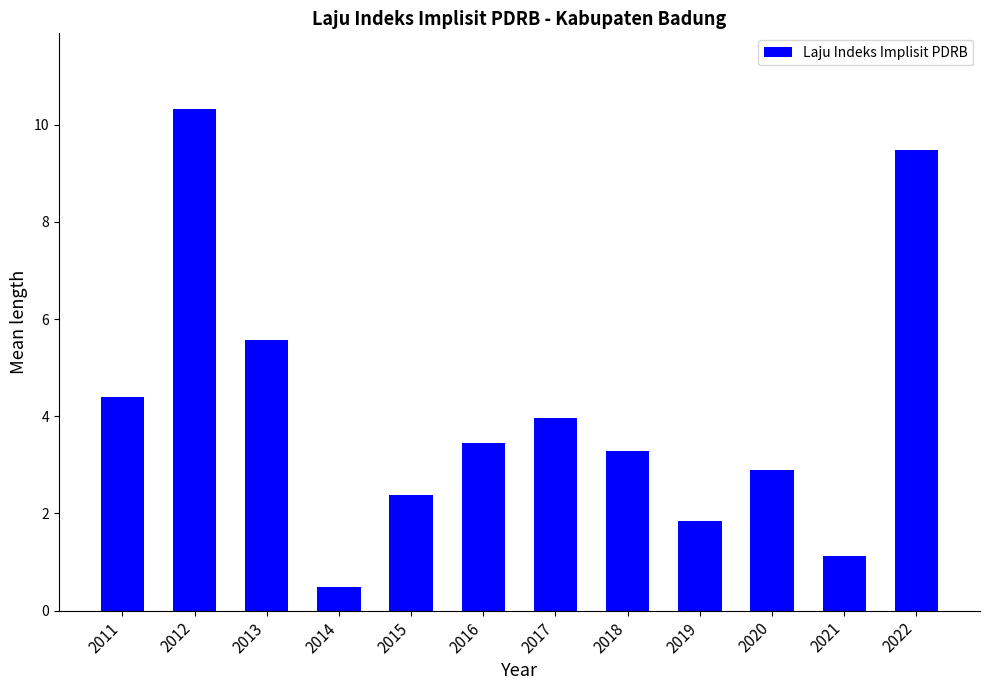

Approximately how many times larger is the value at 2015 compared to 2021?

2.1